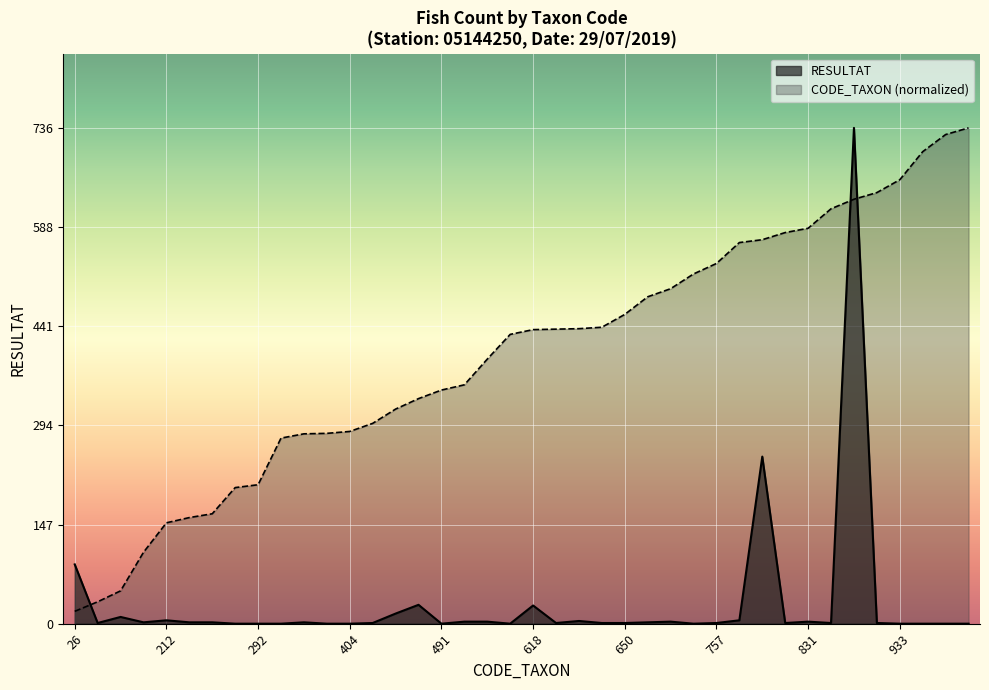

Which category has the highest value in the RESULTAT series?

892